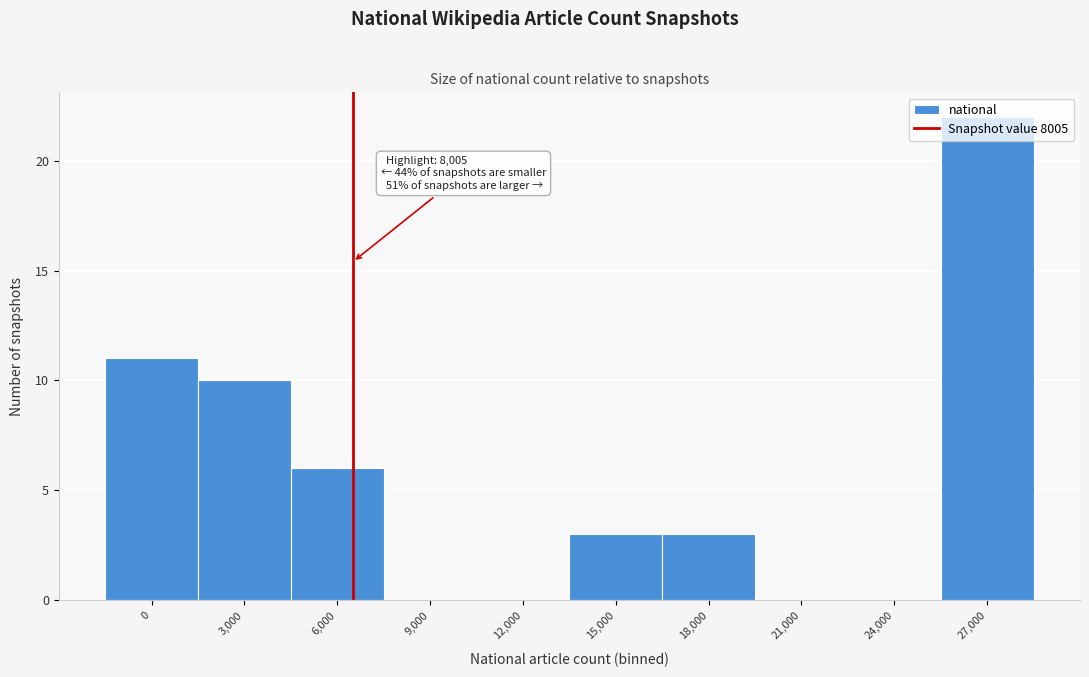

The chart shows a value of 31 at 27,000. True or false?

False